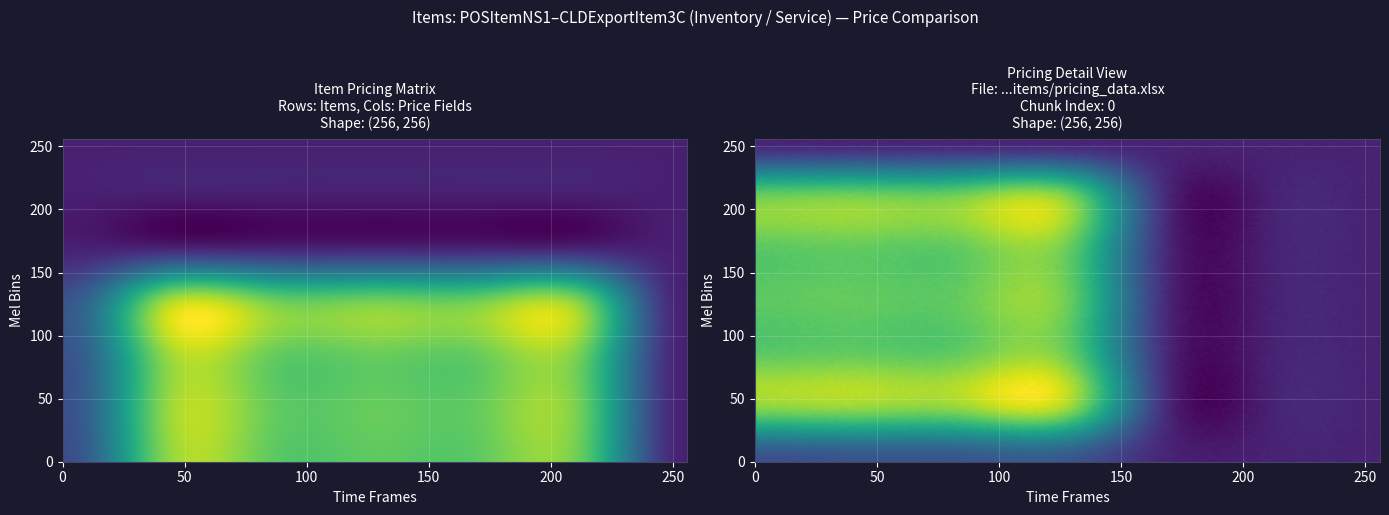

What is the maximum value for POSItemNS3?

10.3